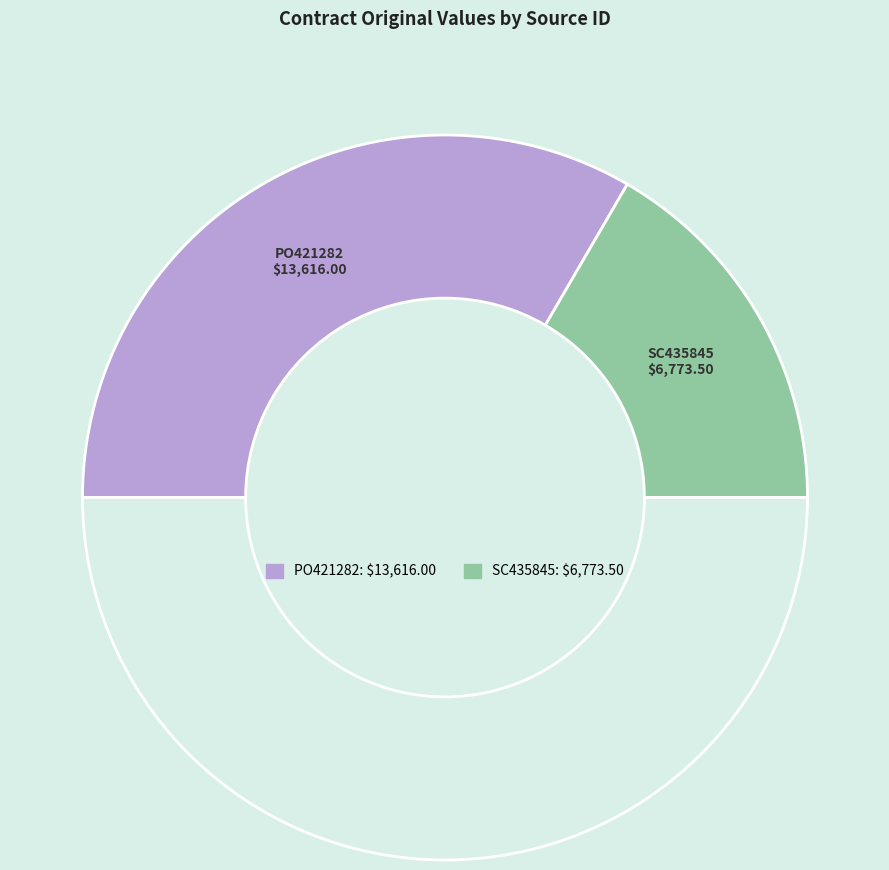

How many segments does this pie chart have?

3